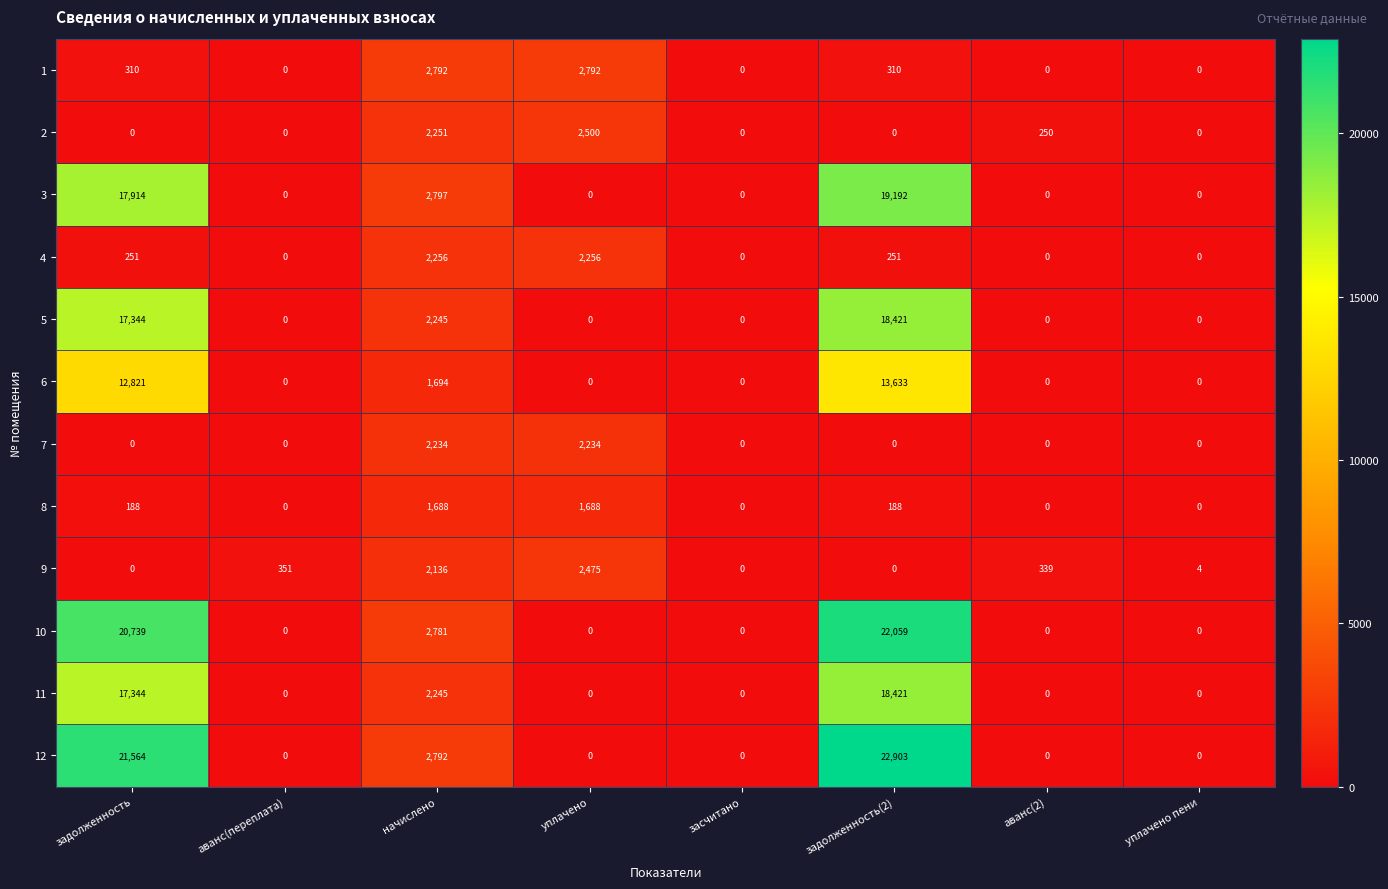

What is the spread (max minus min) of values at начислено?

1109